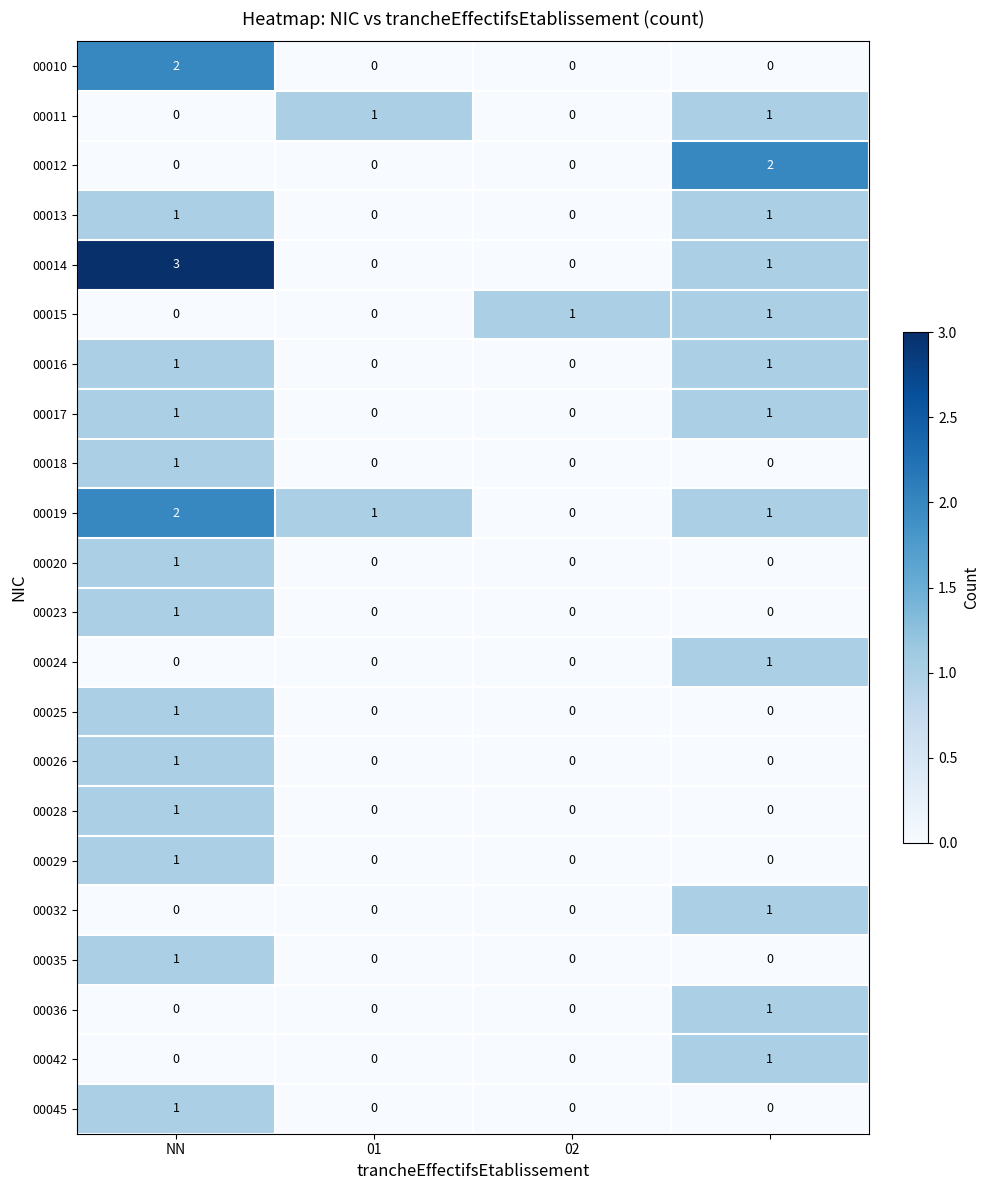

Which series has the largest range (max minus min)?

00014